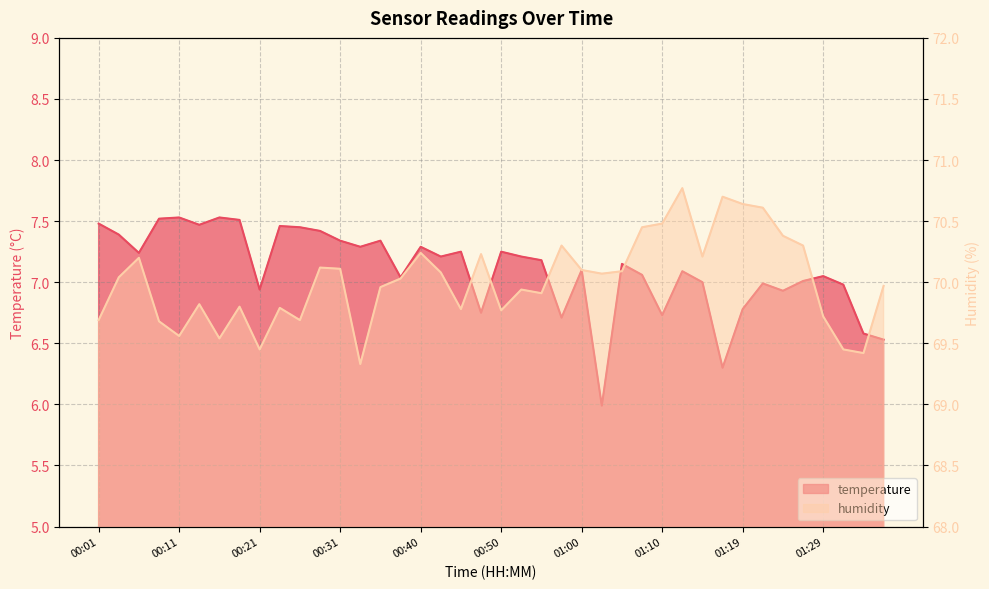

What is the value of the temperature point at the 8th from the left?

7.5